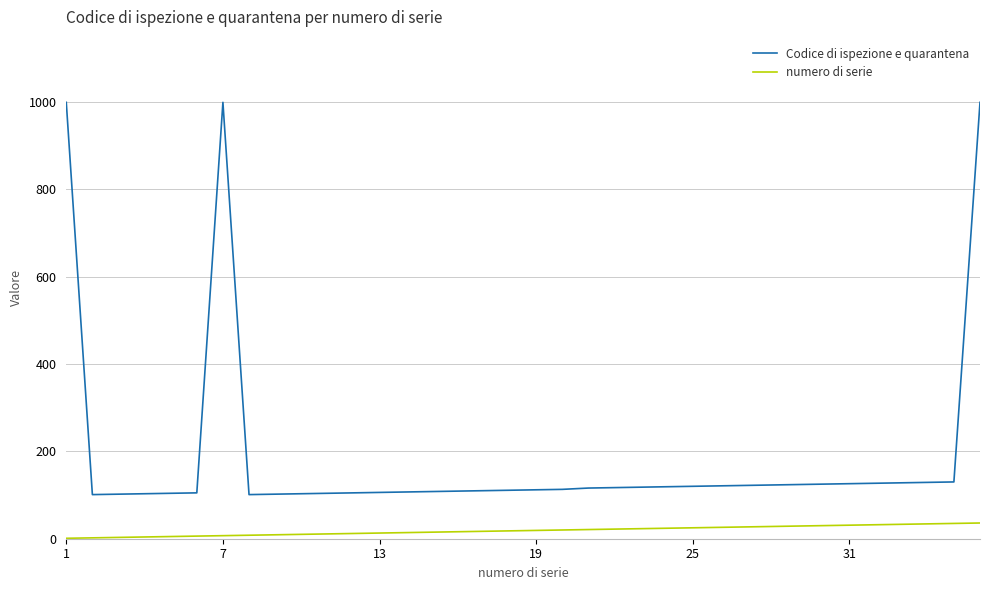

True or false: Codice di ispezione e quarantena and numero di serie intersect in this chart.

False